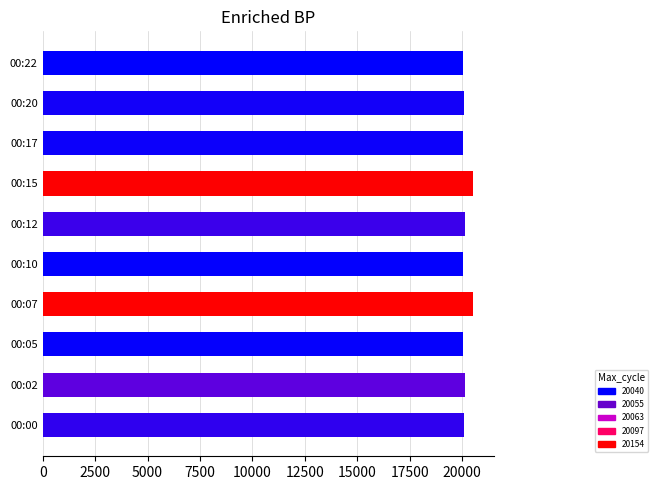

How many distinct data groups are displayed?

1